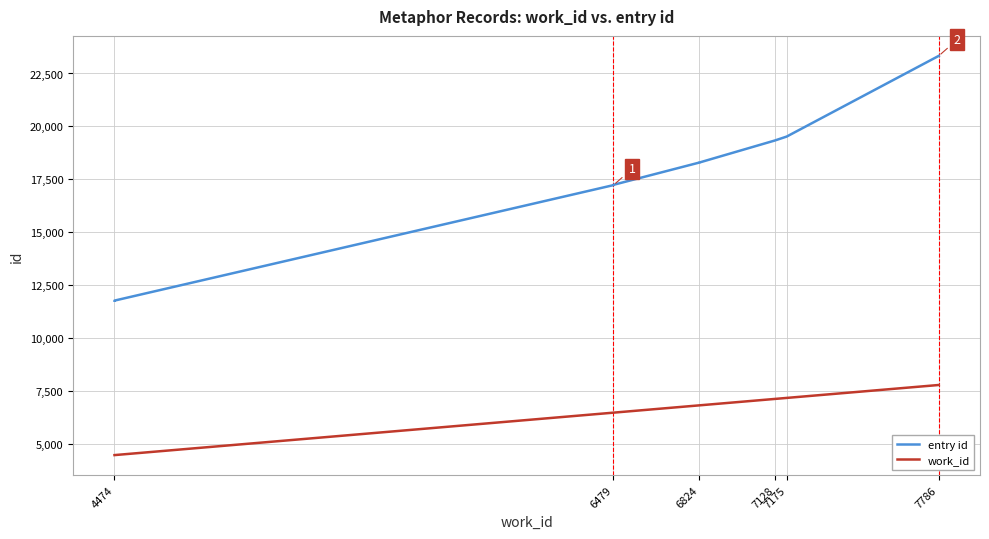

What is the difference between the maximum and minimum values in the work_id series?

3312